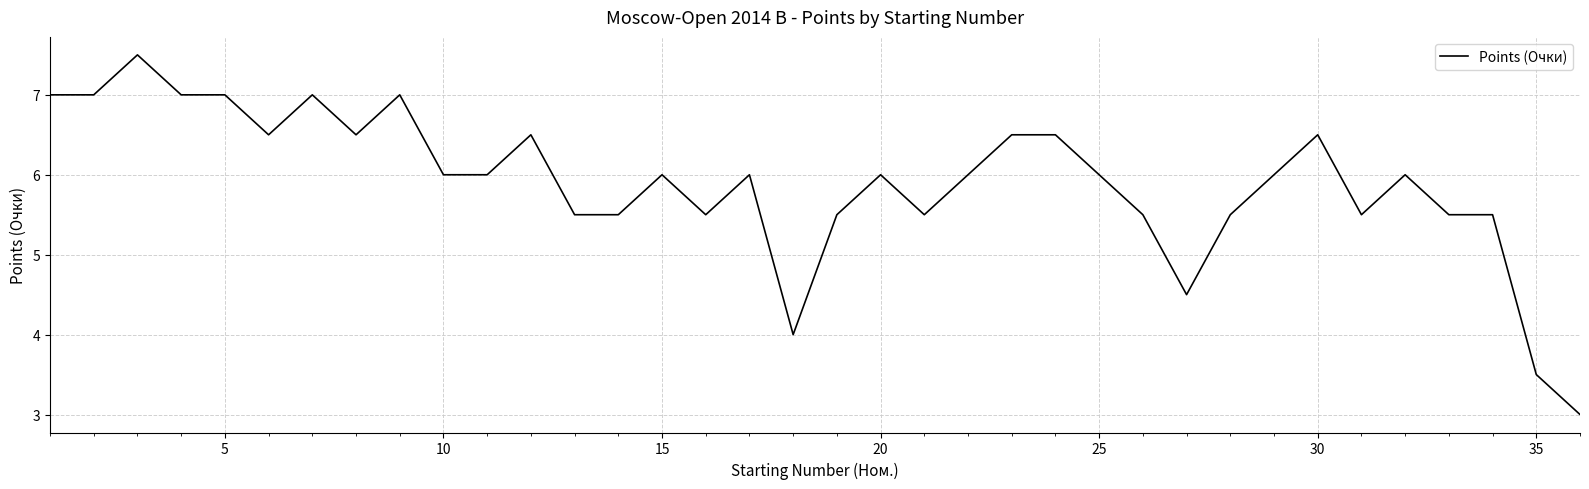

Does the chart display data point markers on the line(s)?

No